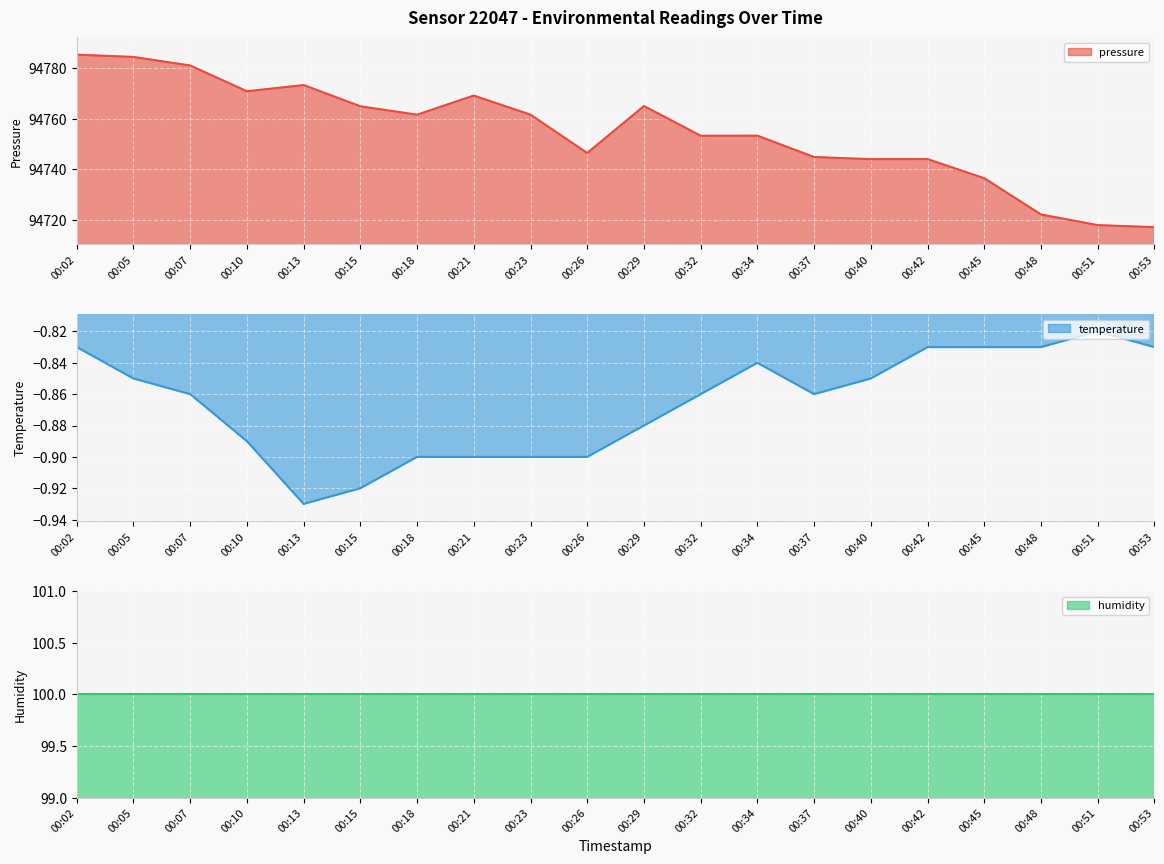

What is the sum of the temperature values at 00:37 and 00:15?

-1.8